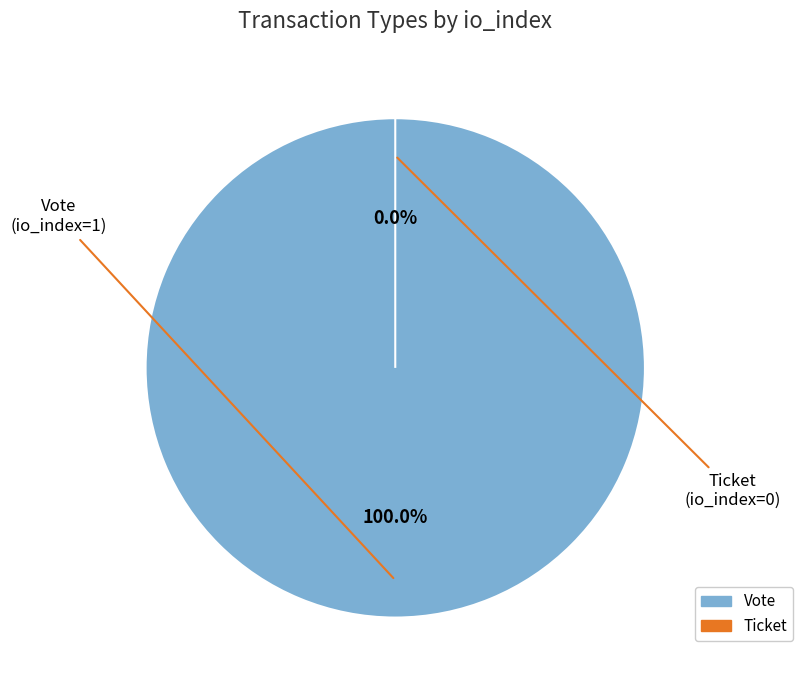

What is the largest slice in the pie chart?

Vote